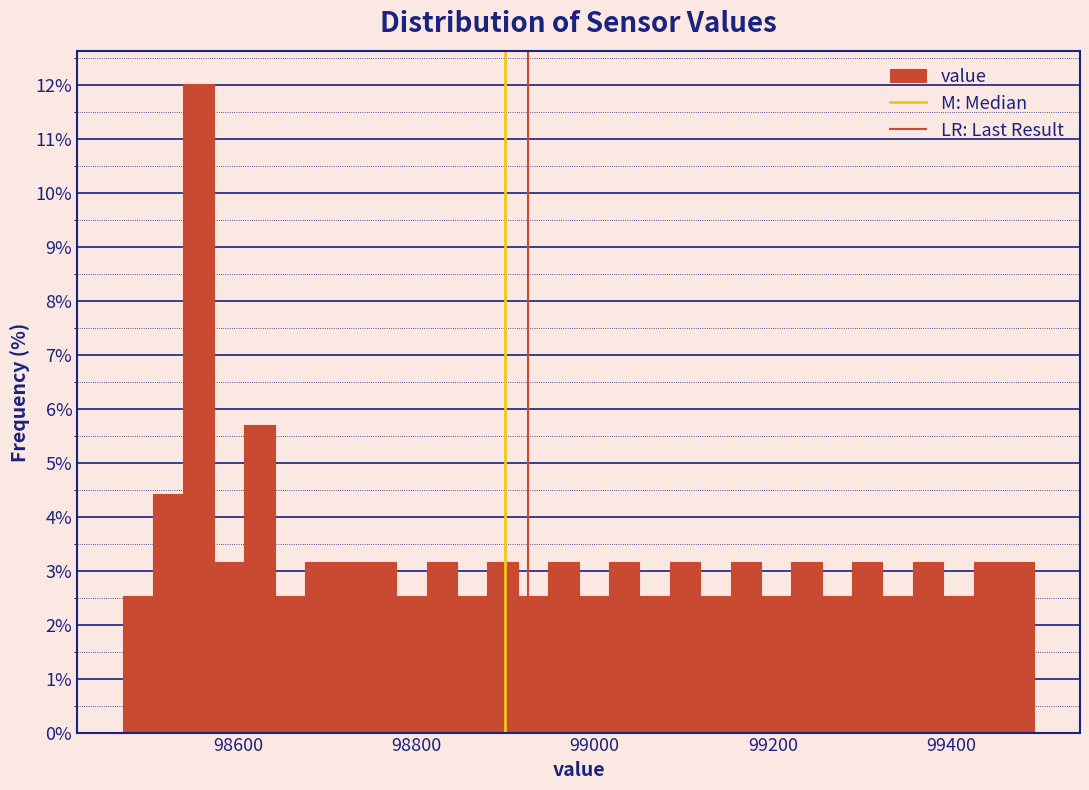

Around what value on the x-axis is the tallest bar? Give the approximate position of its centre, as read against the axis.

98560